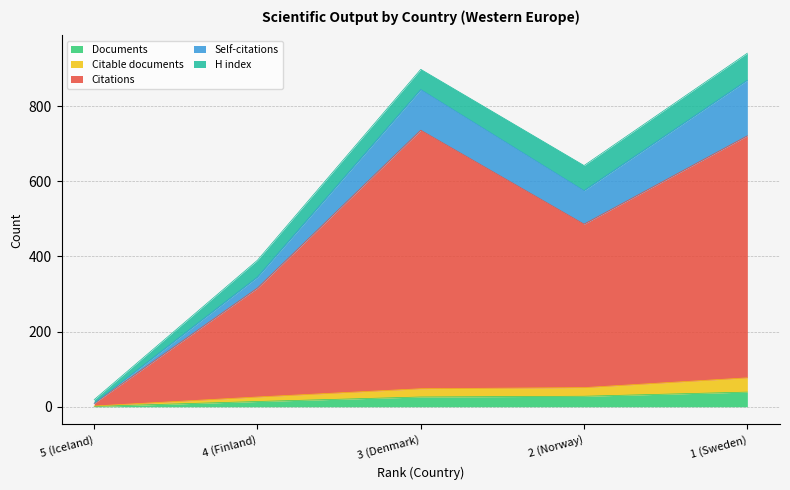

What are all the series names shown in the legend?

Documents, Citable documents, Citations, Self-citations, H index